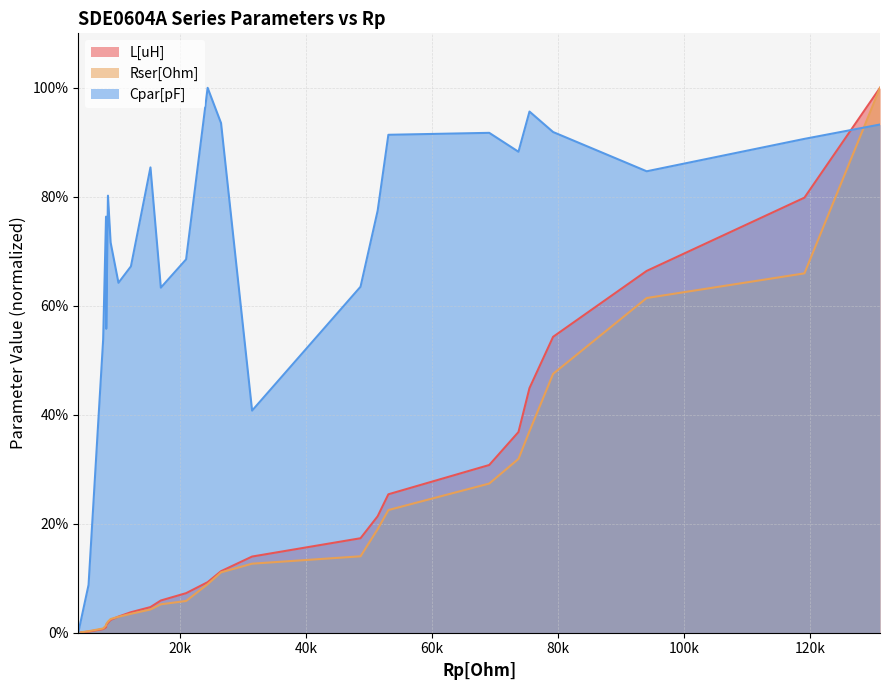

What is the value of the Cpar[pF] point at the 2nd from the left?

8.8